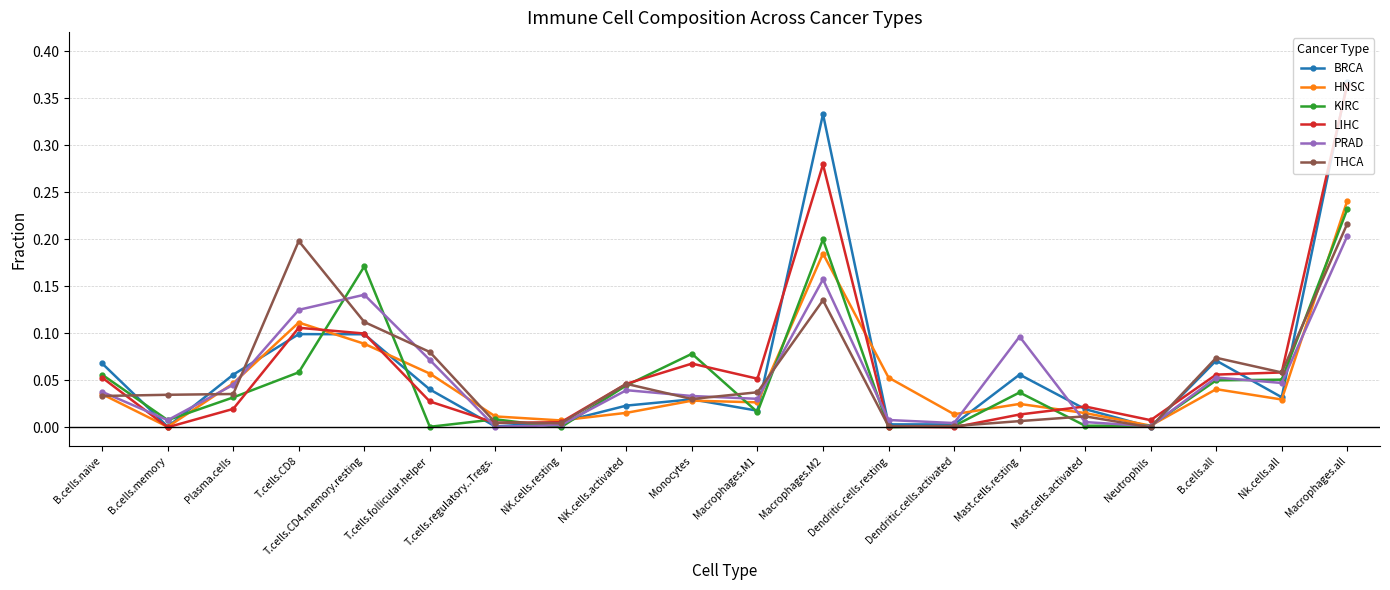

Is it true that BRCA equals 0.0 at T.cells.regulatory..Tregs.?

True